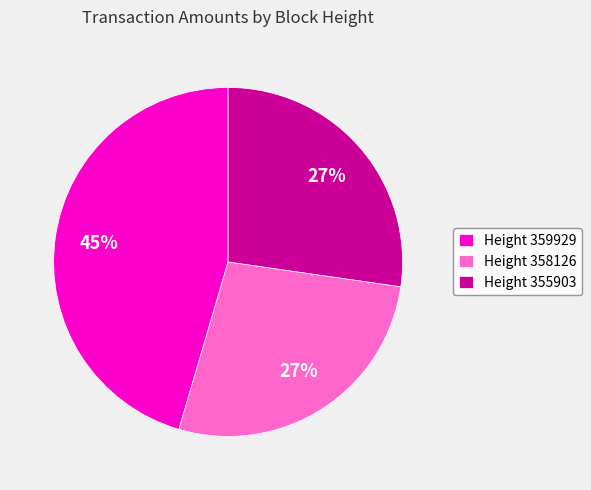

What is the largest slice in the pie chart?

Height 359929